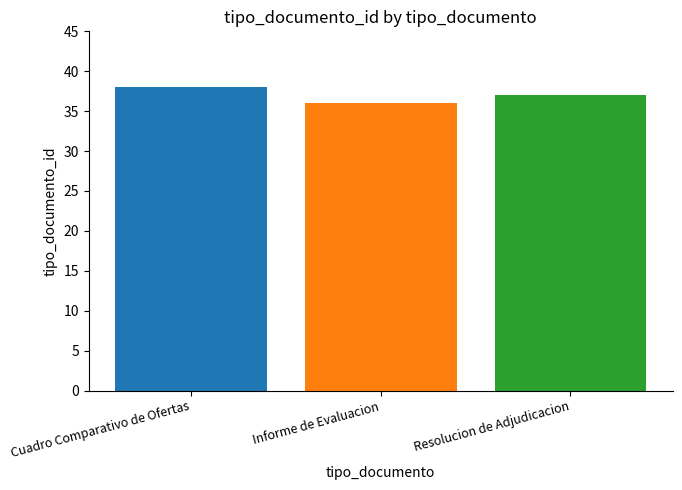

What is the smallest value displayed?

36